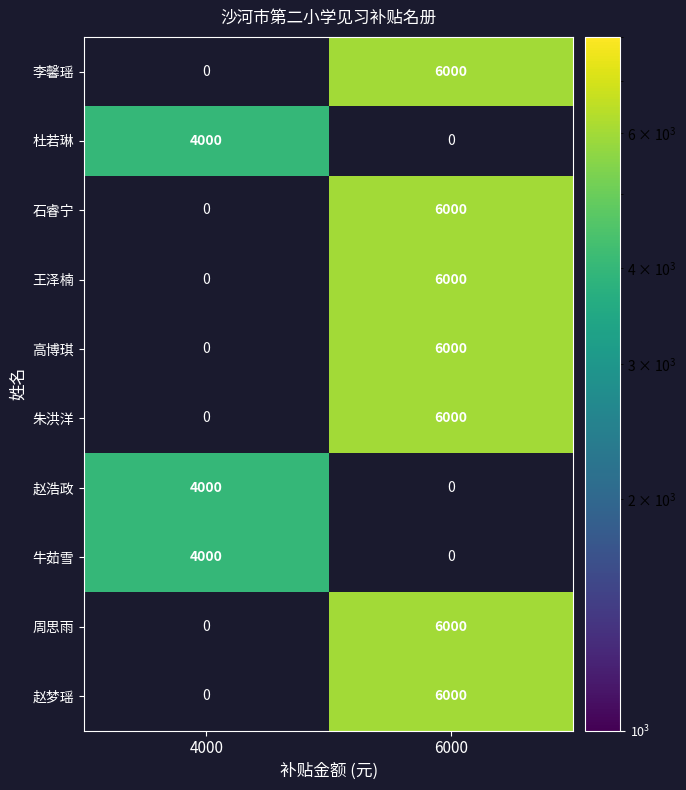

What is the sum of the 周思雨 values at 4000 and 6000?

6000